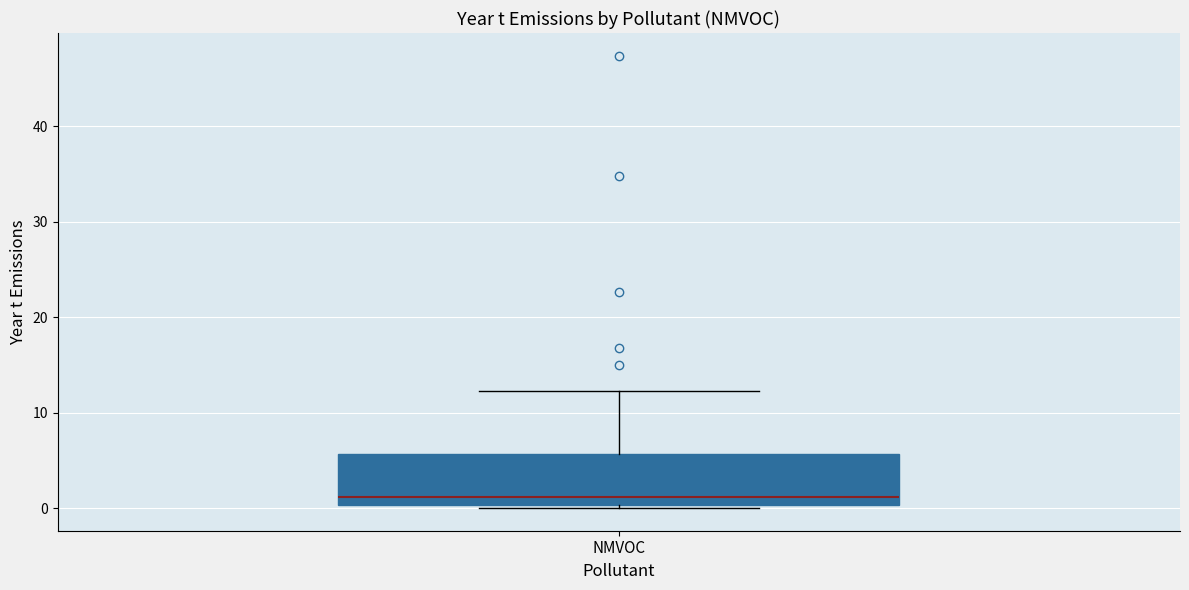

Read this box plot against the y-axis: the position of the median line, the range covered by the box, and the ends of both whiskers. The values are not printed on the chart, so give them approximately, as read against the axis.

median 1, box 0 to 6, whiskers 0 (just below the box's lower edge) to 12